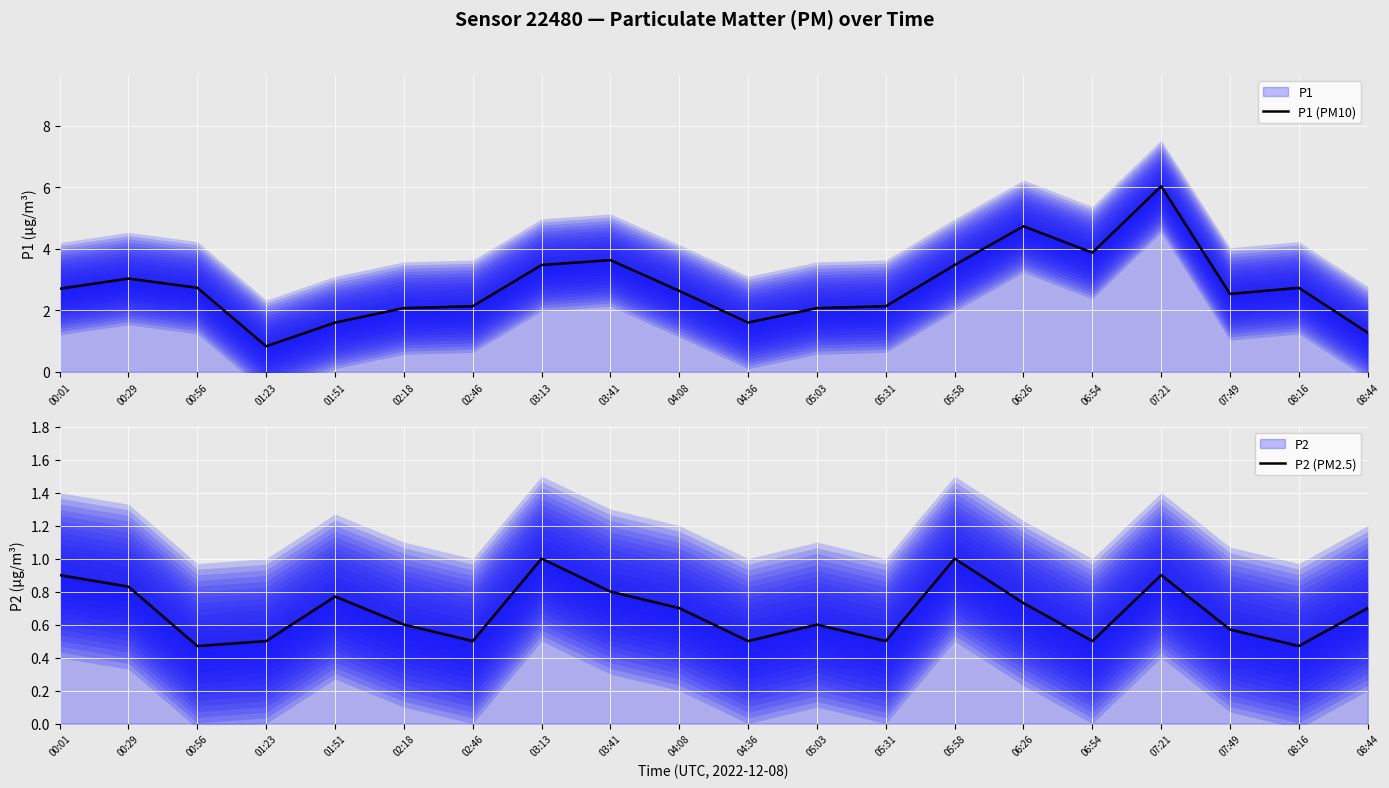

Rank the series at 03:41 from highest to lowest value.

P1 (PM10), P2 (PM2.5)